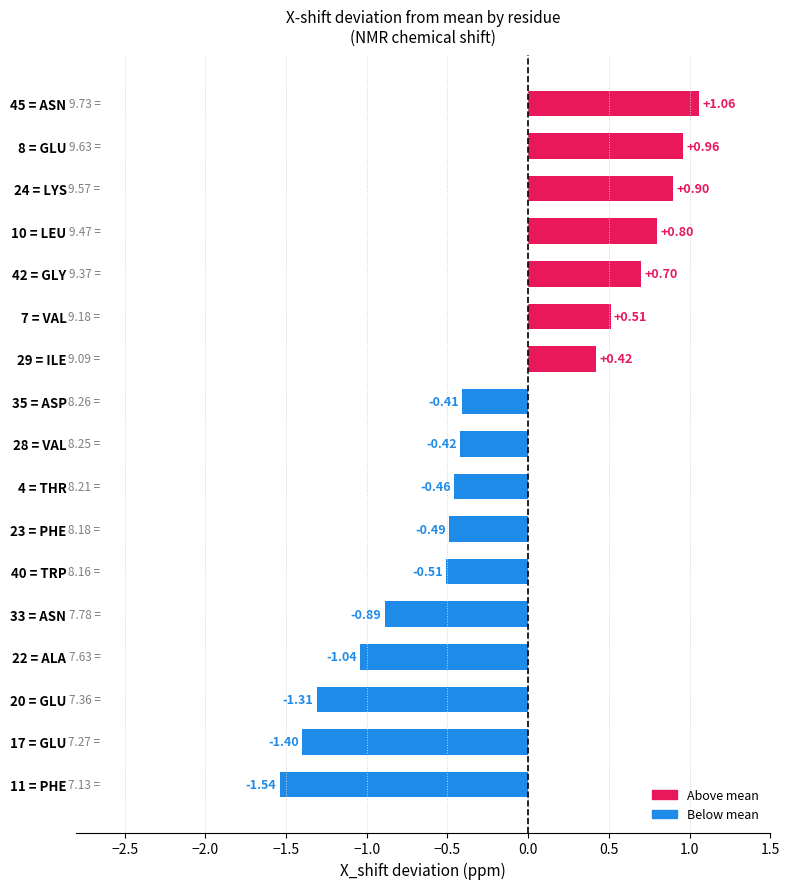

Which category has the lowest value across all series?

11 = PHE